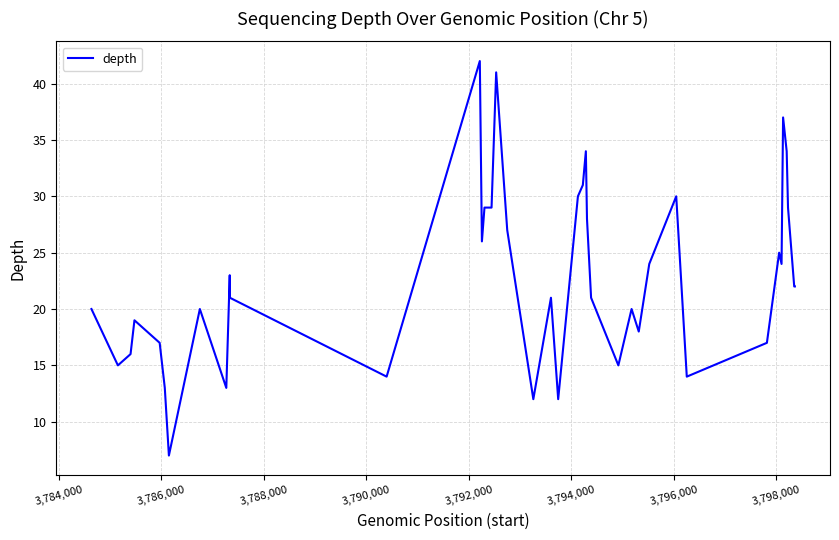

What is the maximum value shown in the chart?

42